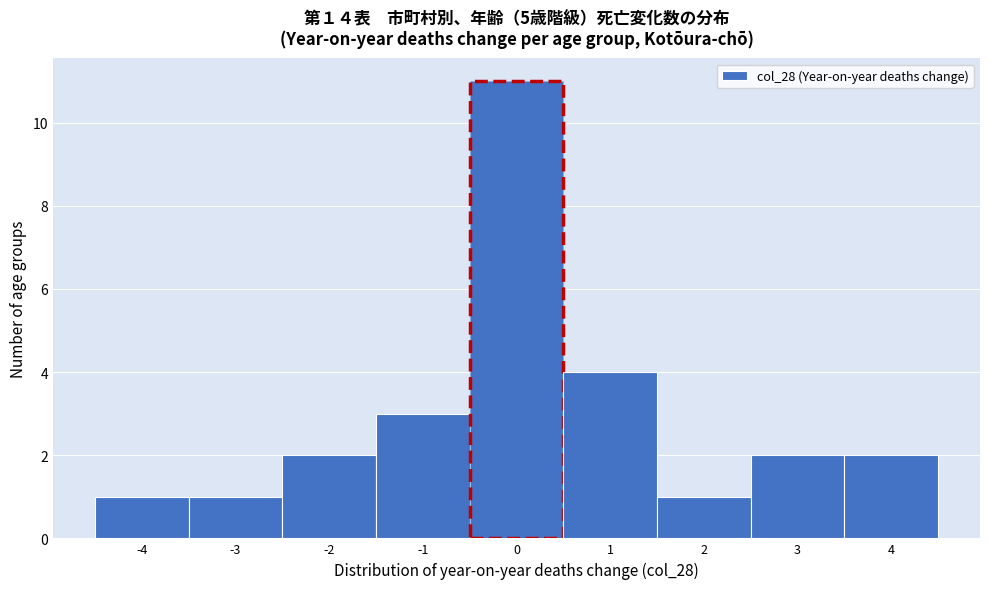

How tall is the bar that spans -1.5 to -0.5 on the x-axis? The values are not printed on the chart, so give them approximately, as read against the axis.

3